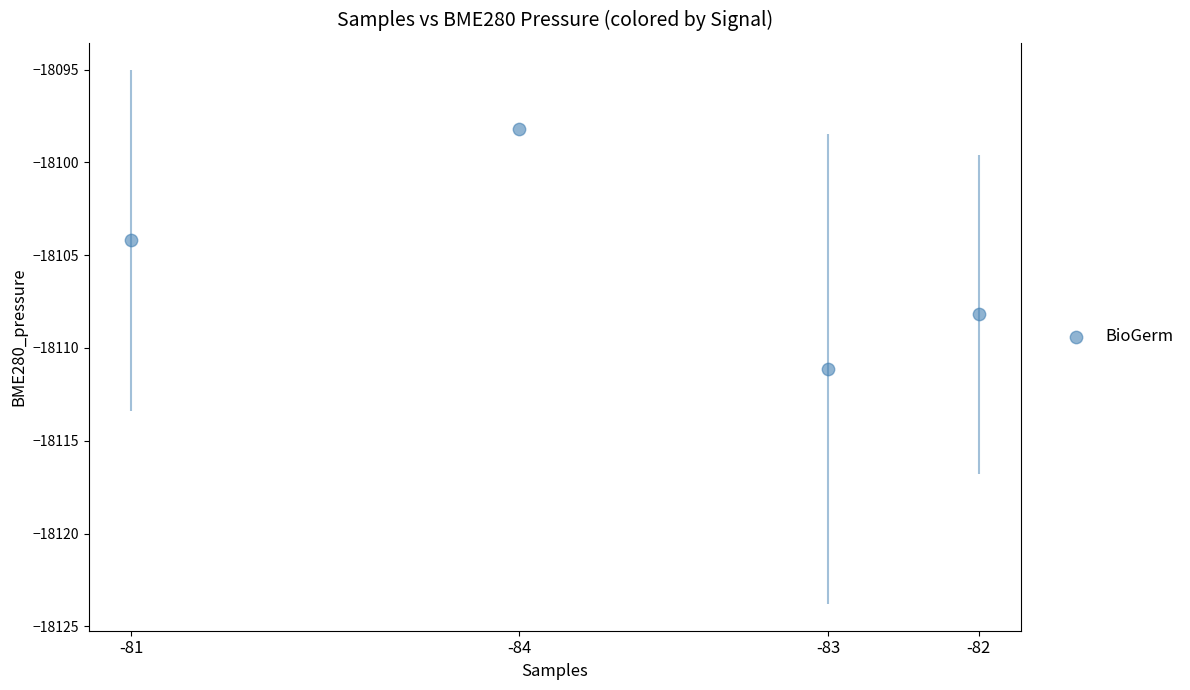

What is the range of Y values (max minus min)?

12.9